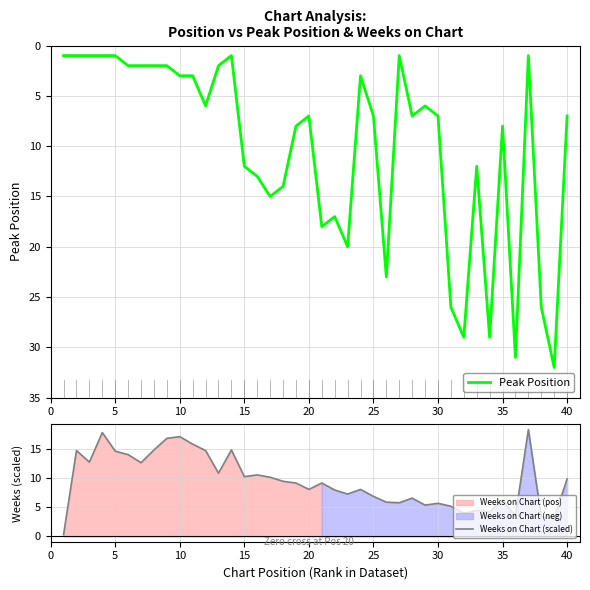

Is it true that Weeks on Chart (scaled) equals 6.3 at 35?

True